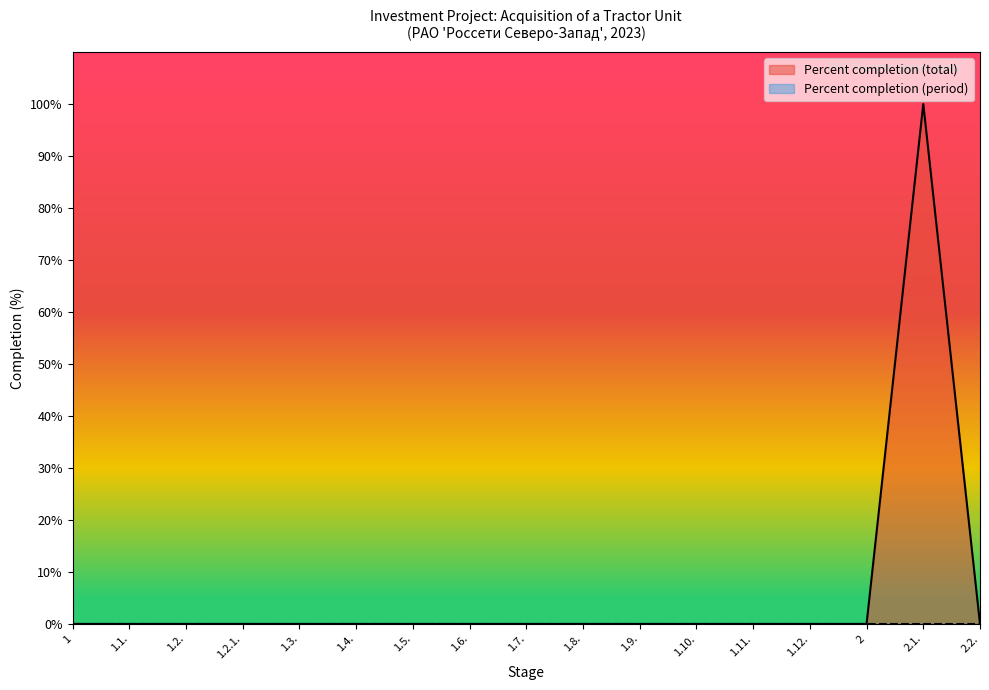

Is it true that the value at 1.6. is -66?

False